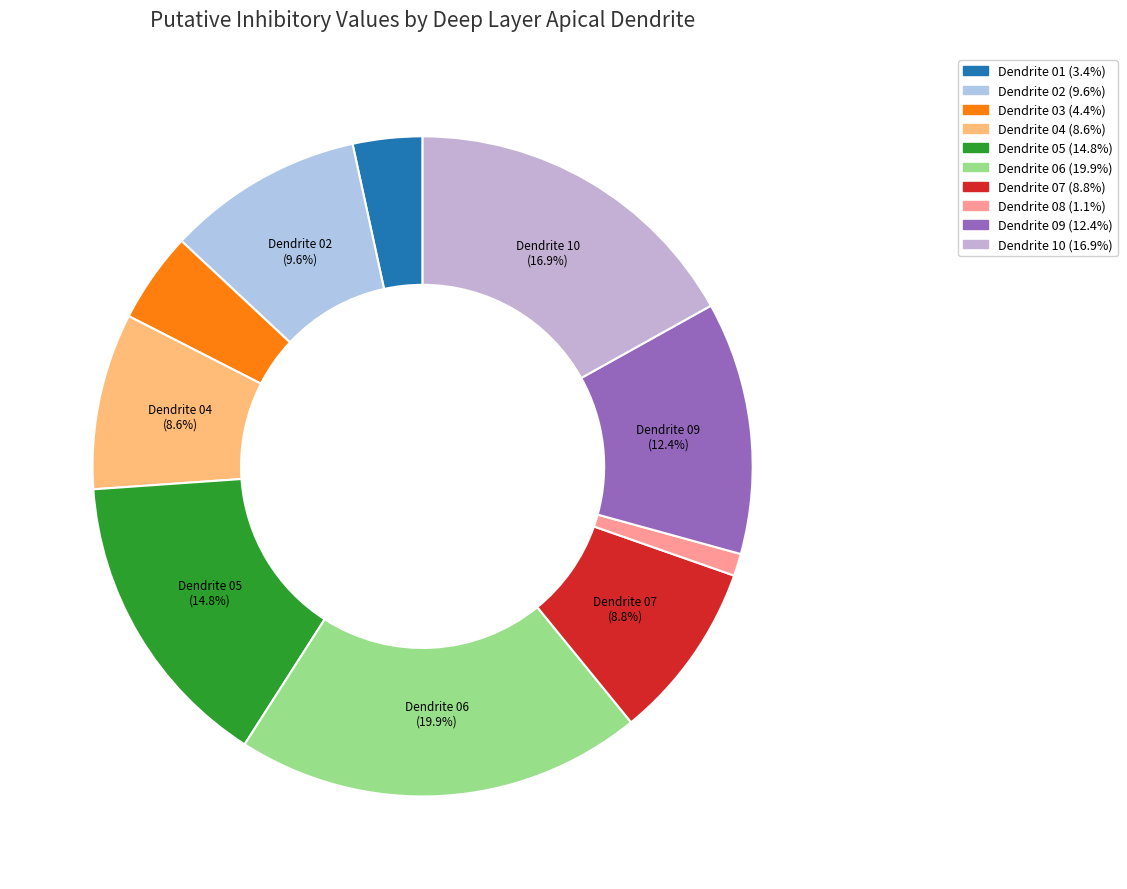

Which category has the biggest portion of the pie?

deepLayerApicalDendrite06